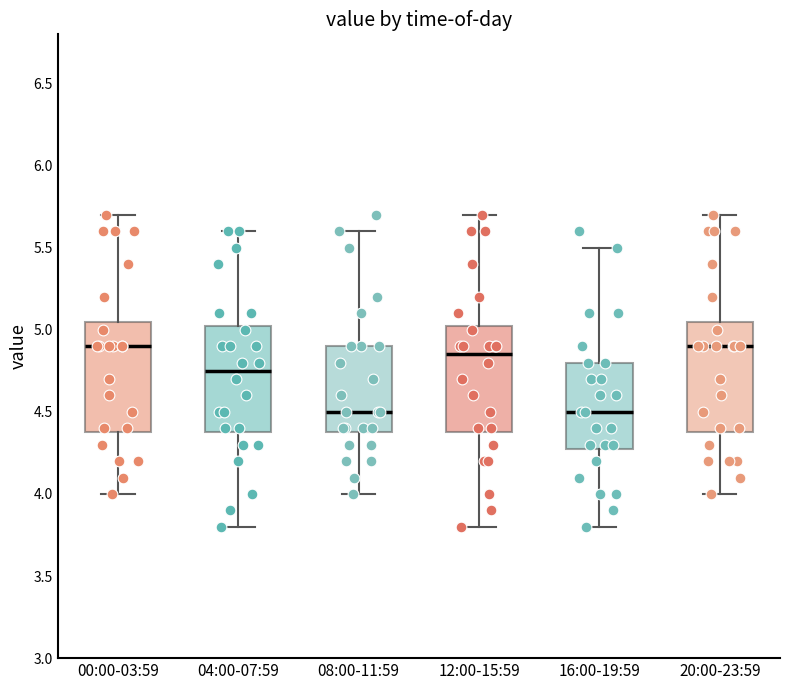

Where does the median line of the box for 08:00-11:59 sit on the y-axis? The values are not printed on the chart, so give them approximately, as read against the axis.

4.50